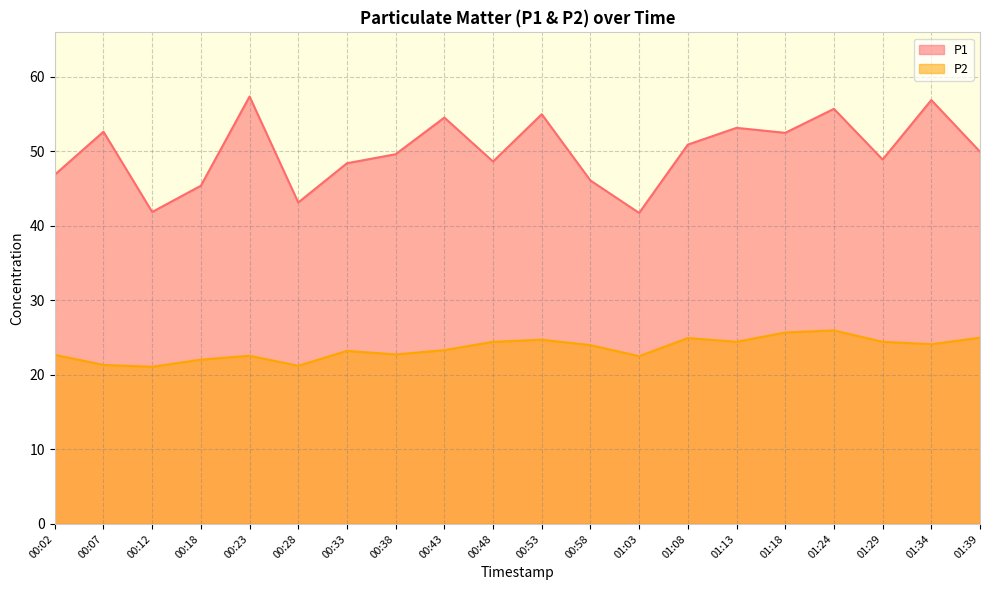

How many interior local peaks does the P1 series have?

7